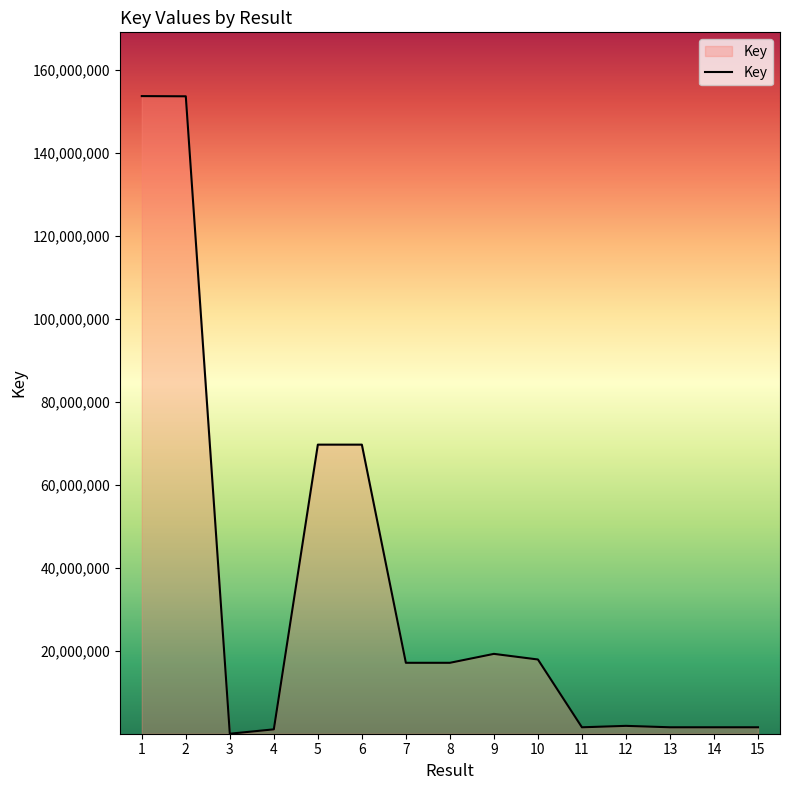

Is it true that the value at 8 is 17101222?

True